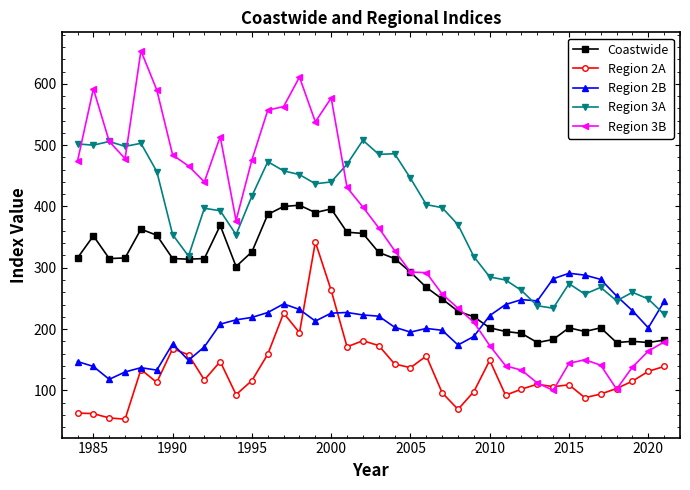

What is the value of the Region 3A point at the 10th from the left?

393